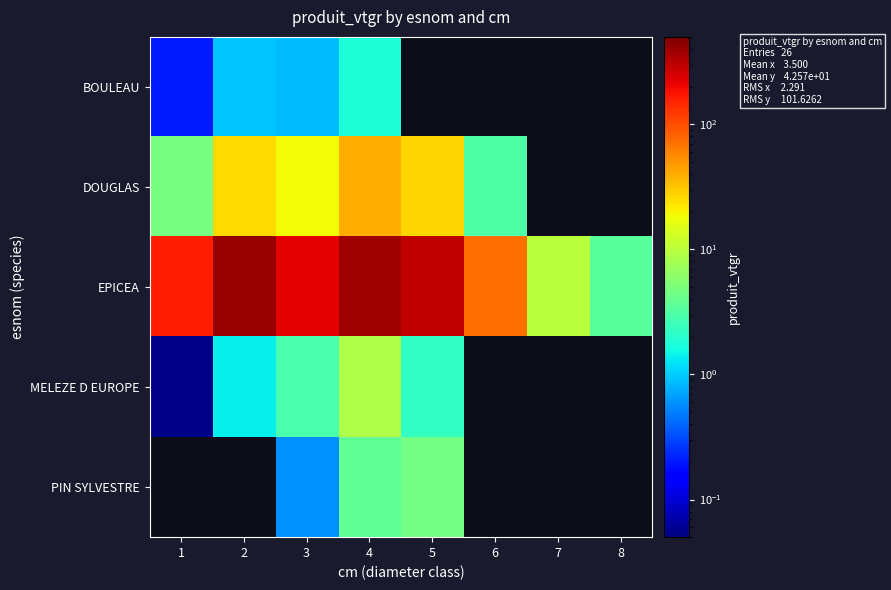

What is the difference between the highest and lowest values at 6?

73.4